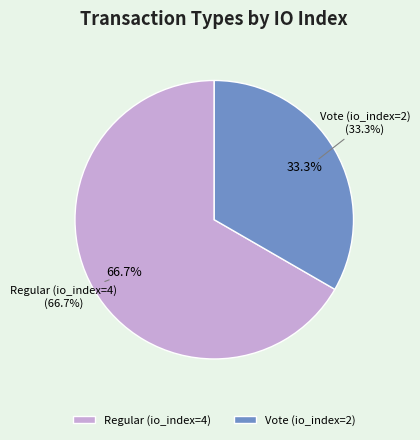

Which category has the smallest portion of the pie?

Vote (io_index=2)